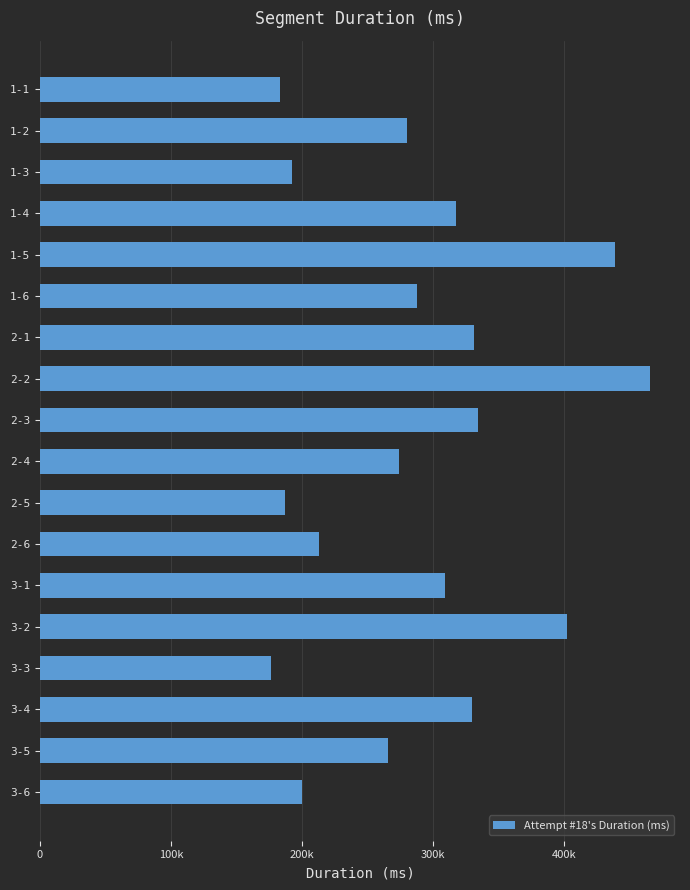

Does the chart contain any negative values?

No